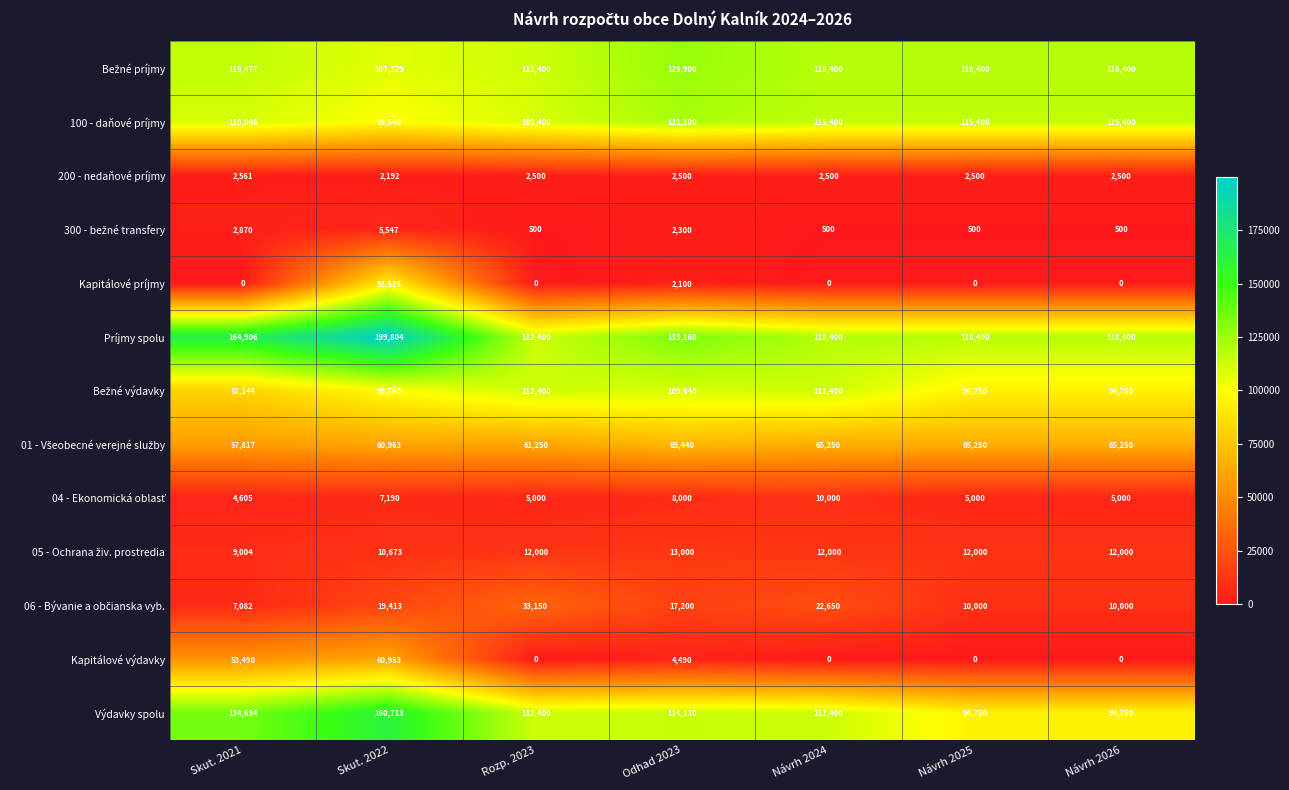

The 100 - daňové príjmy series shows 115400 at Návrh 2025. True or false?

True